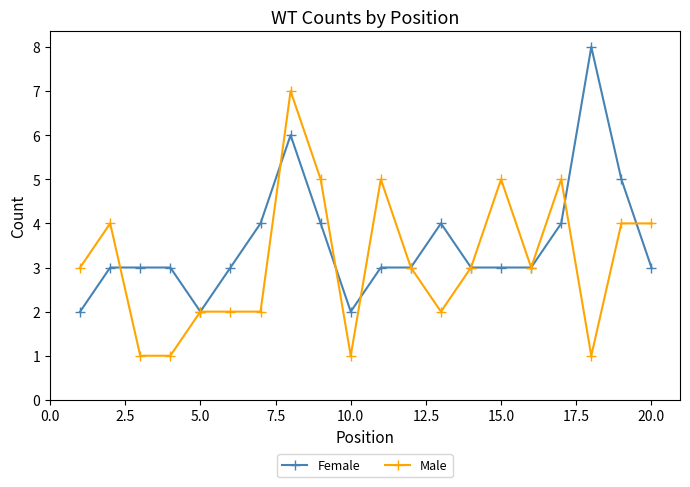

What is the maximum value shown in the chart?

8